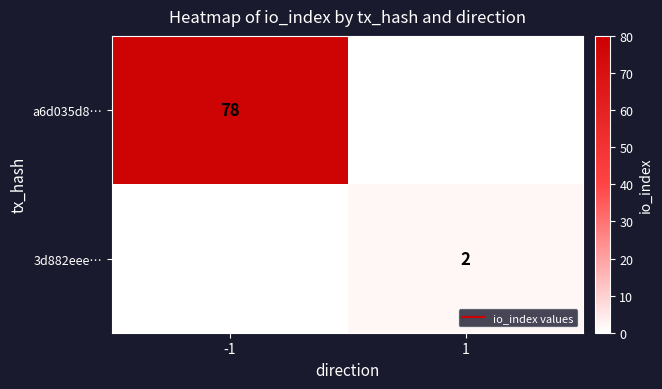

What is the average value of the a6d035d8… series?

39